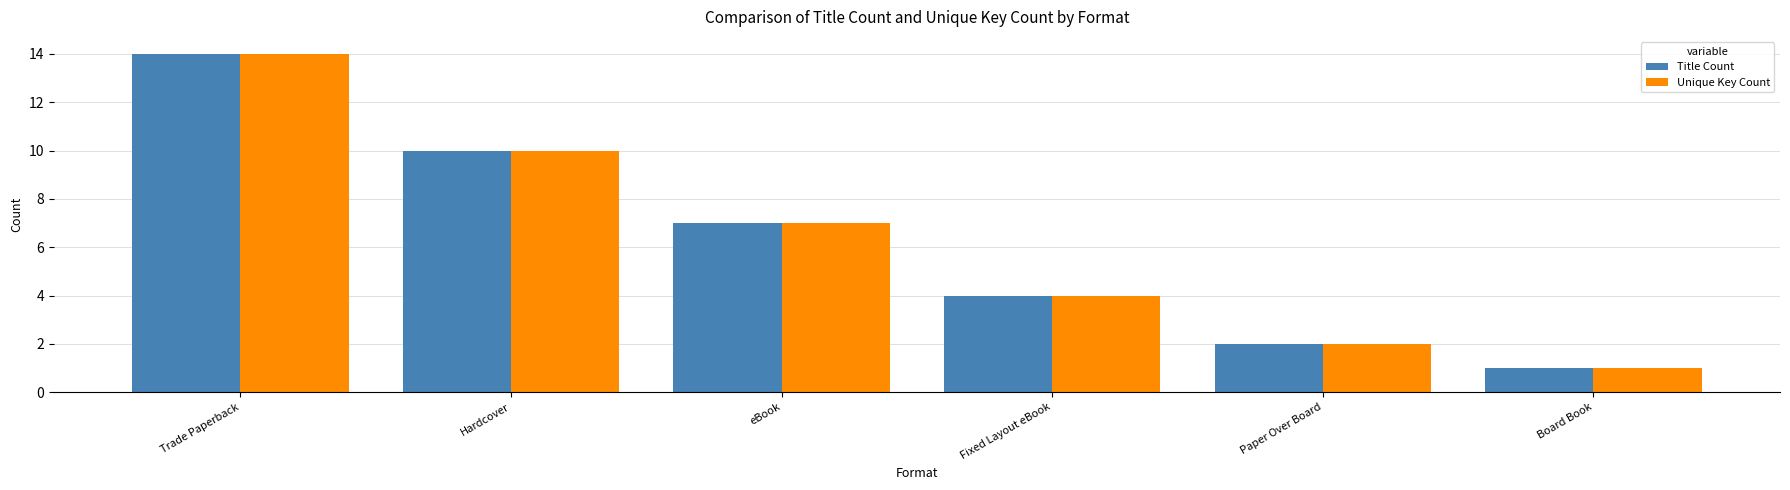

Does the chart contain any negative values?

No